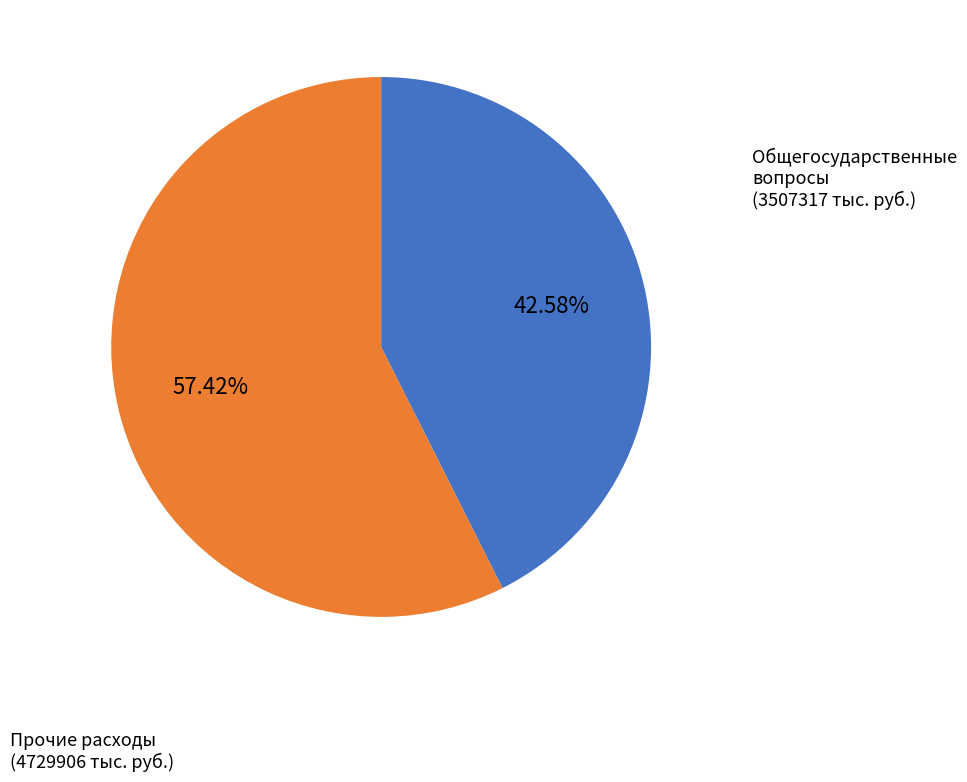

Is there a majority slice in this chart?

Yes